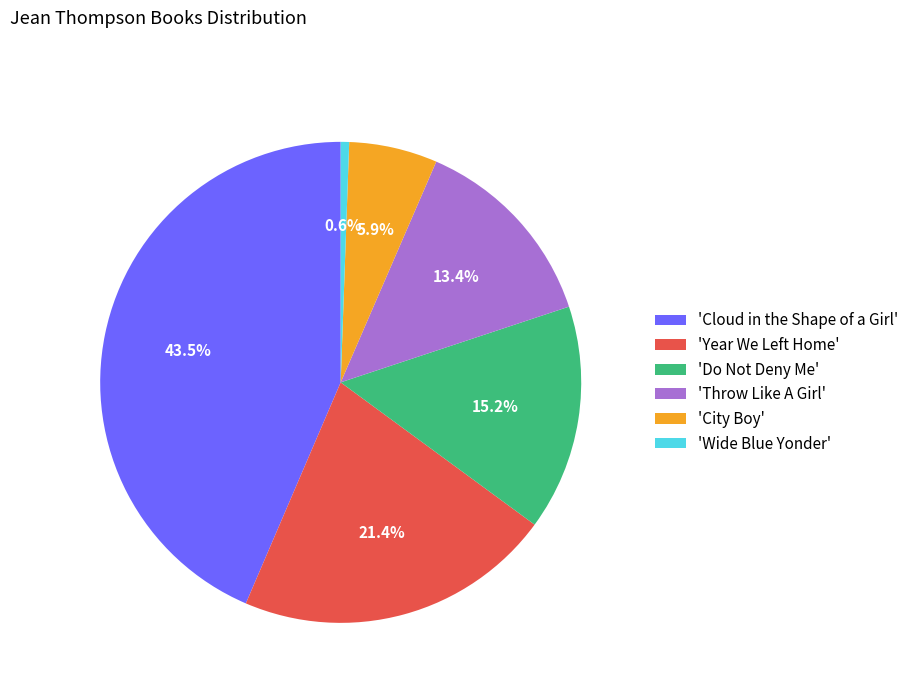

Is 'Wide Blue Yonder' the majority of the pie?

No